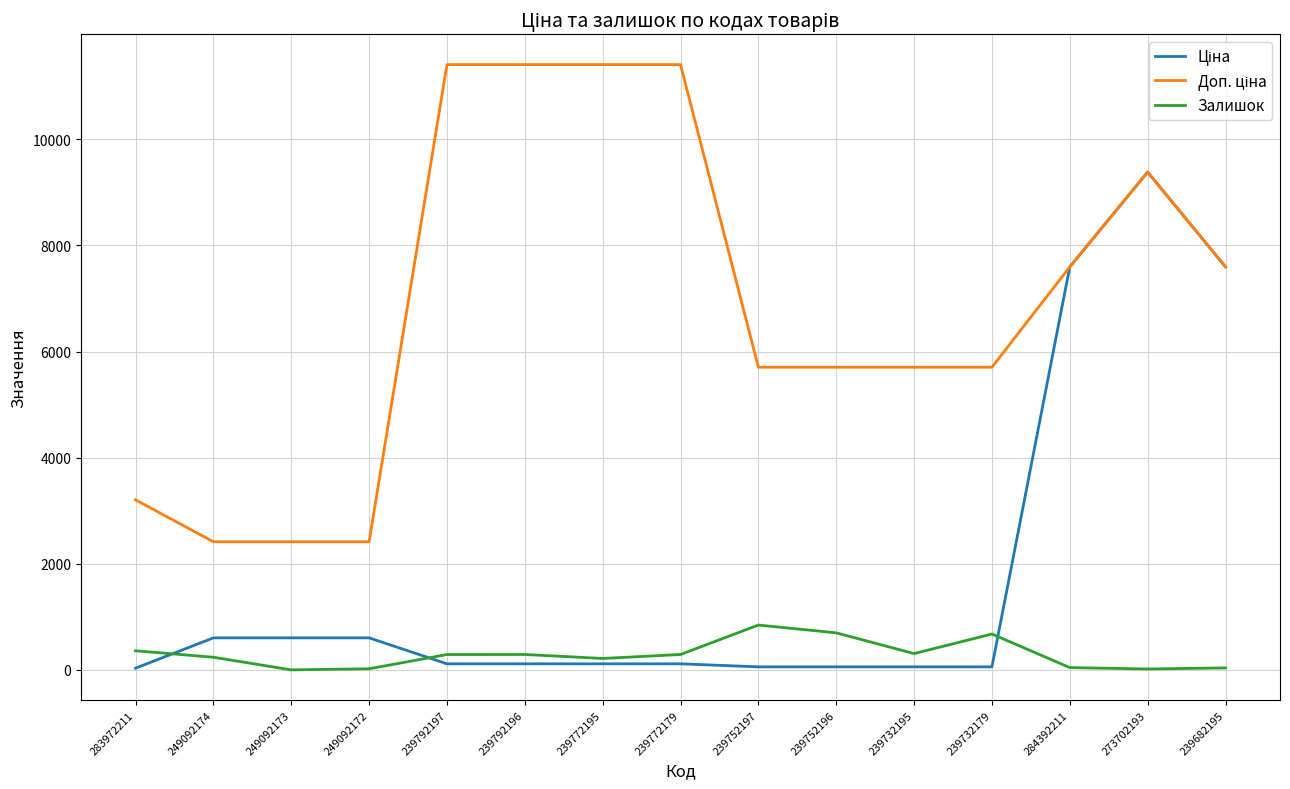

The Залишок series shows 21.0 at 249092172. True or false?

True